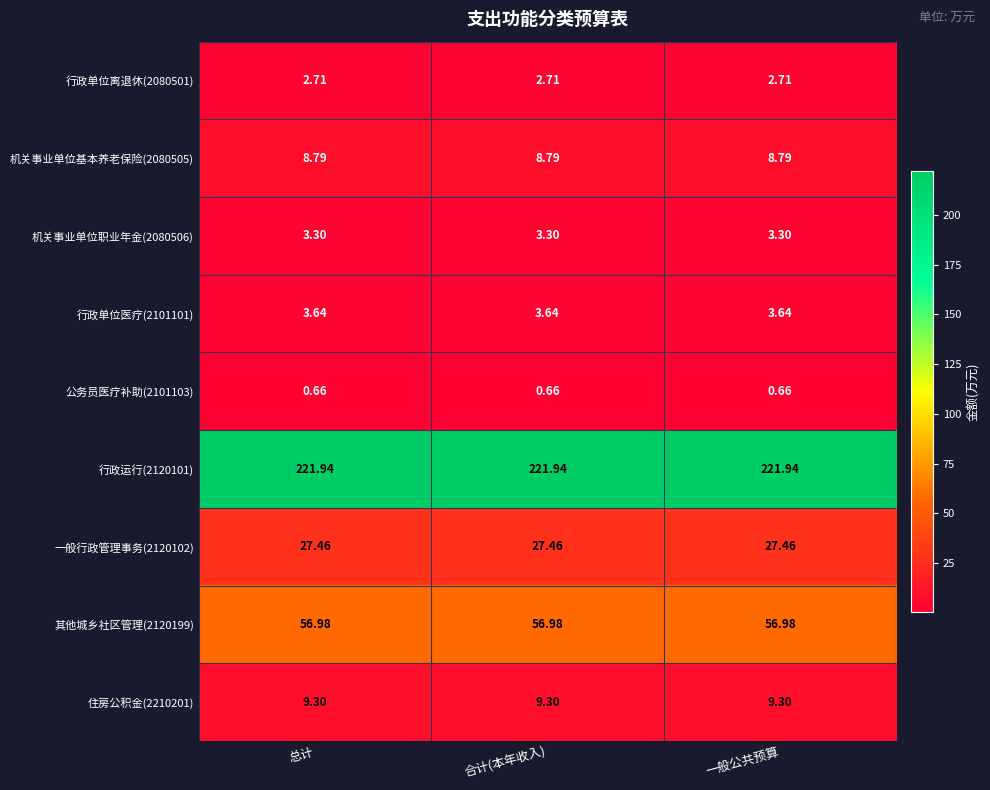

What is the total value across all series at 总计?

334.8